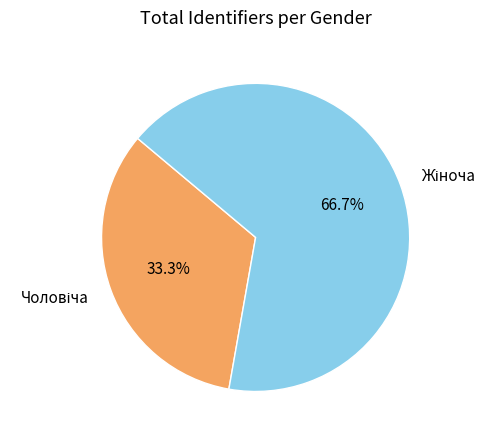

Is there any slice that represents more than half of the pie?

Yes